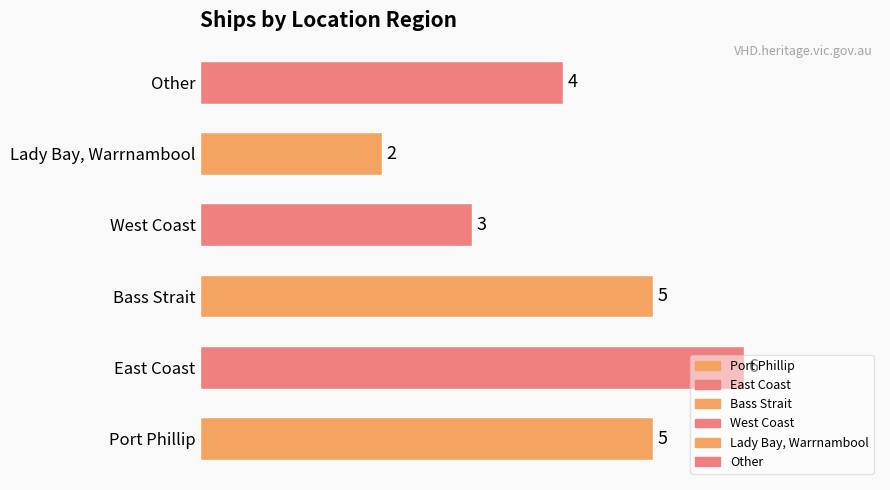

What is the maximum value shown in the chart?

6